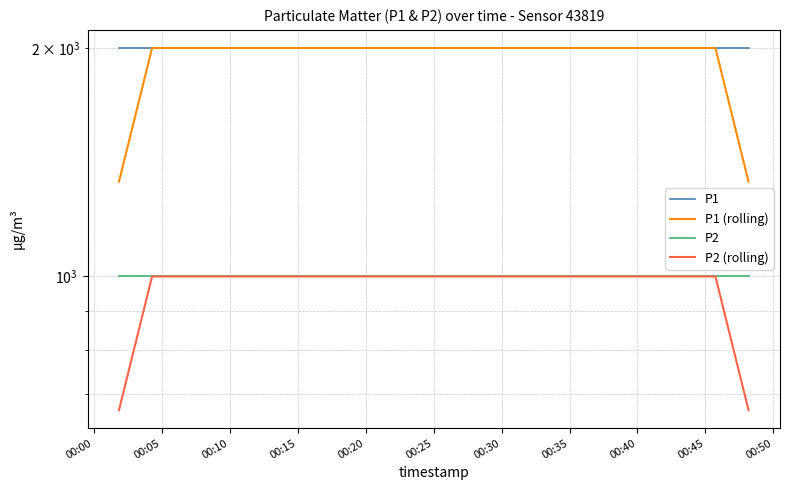

Reading left to right, what are all the values shown in this chart?

P1: 1999.9	1999.9	1999.9	1999.9	1999.9	1999.9	1999.9	1999.9	1999.9	1999.9	1999.9	1999.9	1999.9	1999.9	1999.9	1999.9	1999.9	1999.9	1999.9	1999.9
P1 (rolling): 1333.3	1999.9	1999.9	1999.9	1999.9	1999.9	1999.9	1999.9	1999.9	1999.9	1999.9	1999.9	1999.9	1999.9	1999.9	1999.9	1999.9	1999.9	1999.9	1333.3
P2: 999.9	999.9	999.9	999.9	999.9	999.9	999.9	999.9	999.9	999.9	999.9	999.9	999.9	999.9	999.9	999.9	999.9	999.9	999.9	999.9
P2 (rolling): 666.6	999.9	999.9	999.9	999.9	999.9	999.9	999.9	999.9	999.9	999.9	999.9	999.9	999.9	999.9	999.9	999.9	999.9	999.9	666.6